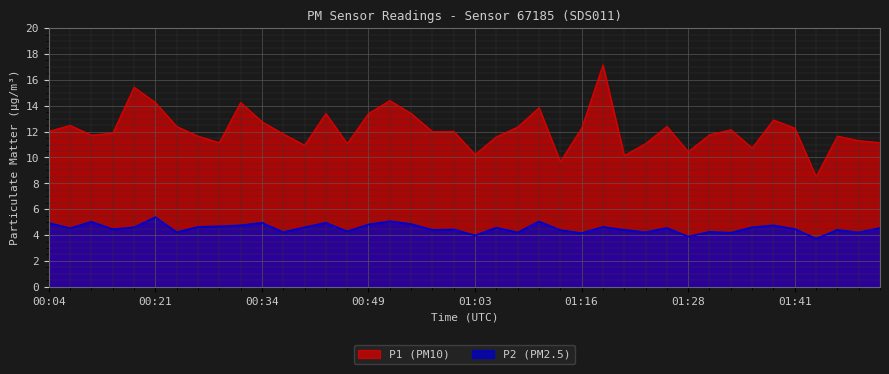

Where is the first local minimum for P2?

00:09